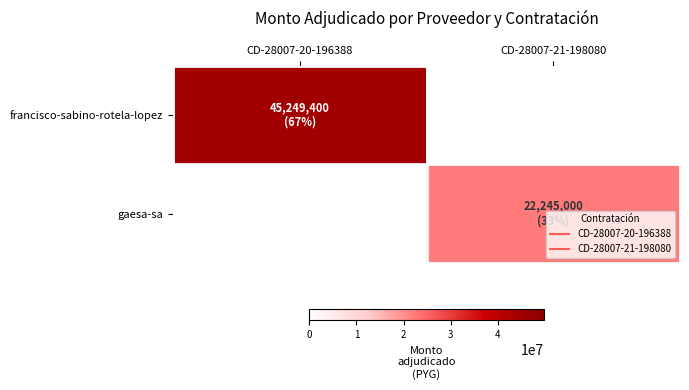

Reading left to right, transcribe all the data shown in this chart.

francisco-sabino-rotela-lopez: CD-28007-20-196388=45249400	CD-28007-21-198080=0
gaesa-sa: CD-28007-20-196388=0	CD-28007-21-198080=22245000